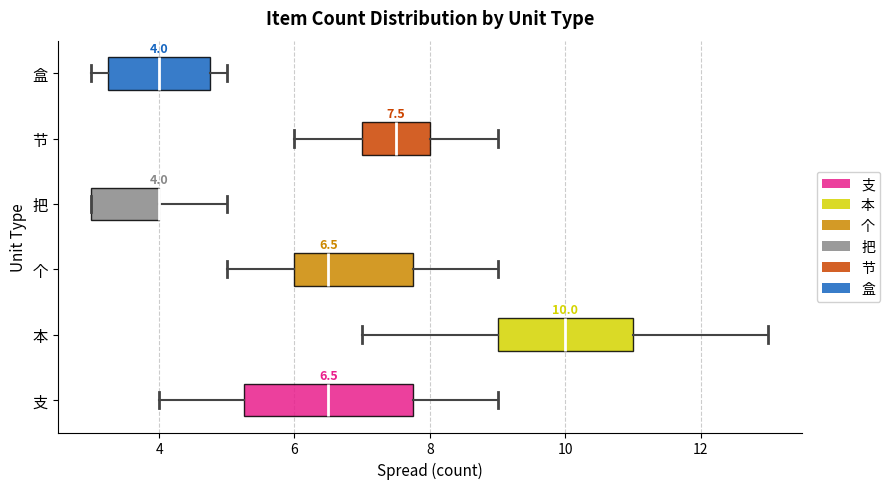

Which box is the widest, from its left edge to its right edge?

支